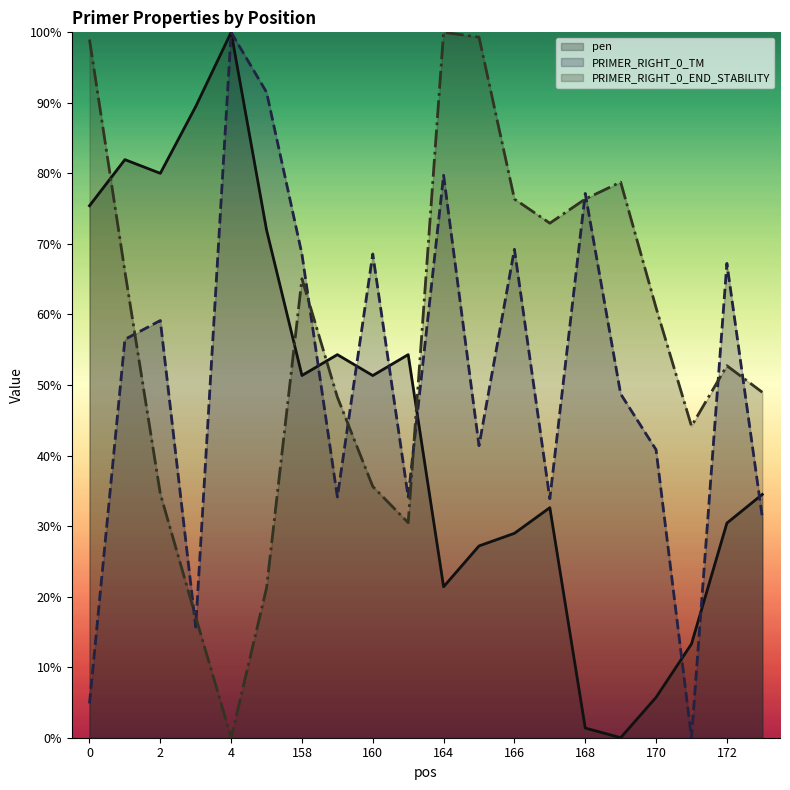

Where is the first local minimum for PRIMER_RIGHT_0_TM?

3